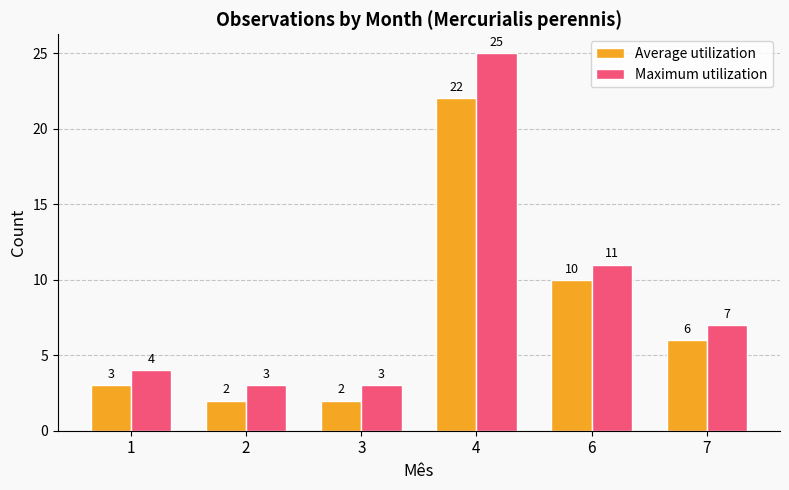

Rank the series at 2 from highest to lowest value.

Maximum utilization, Average utilization